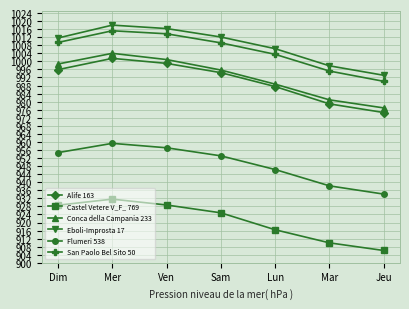

How many data points does each series have?

7